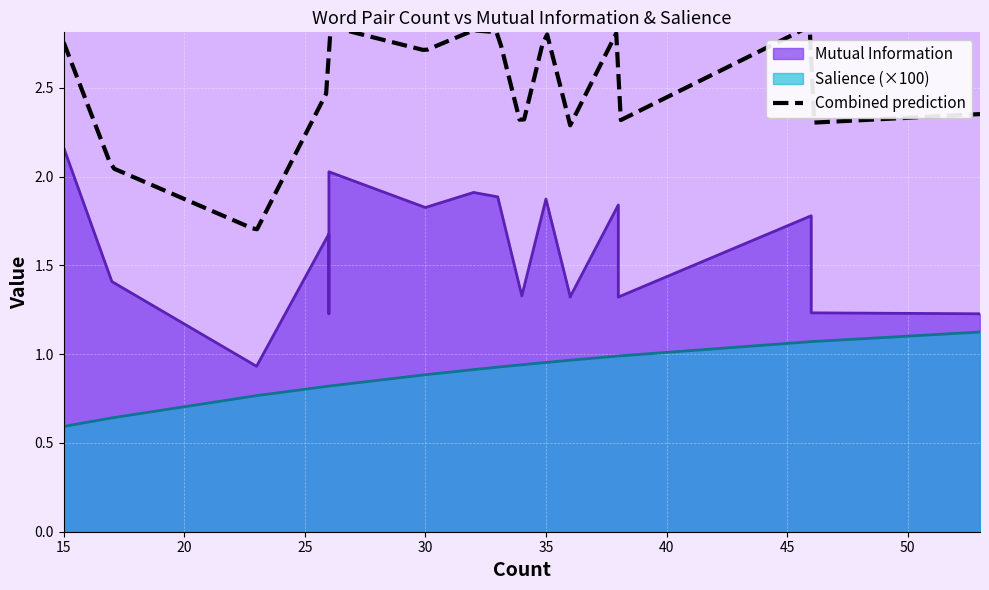

Which series has the widest spread of values?

Mutual Information